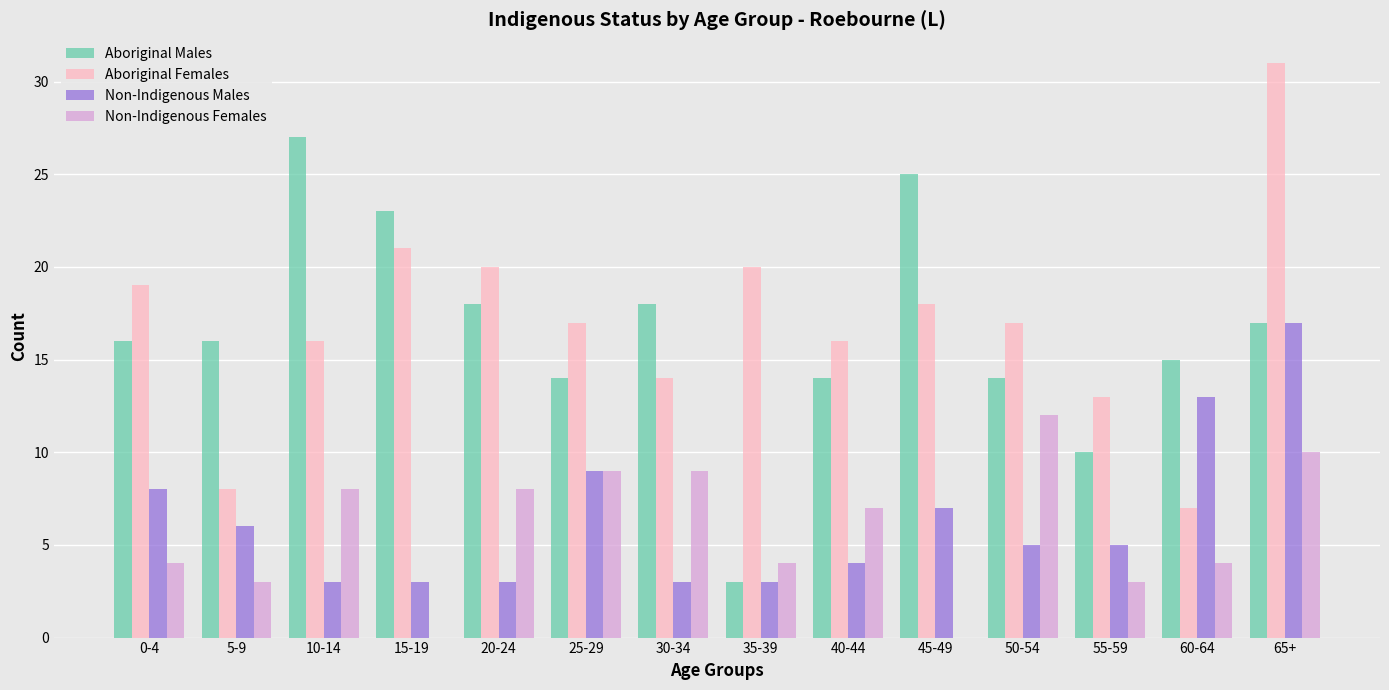

Between 10-14 and 15-19, which series saw the biggest shift?

Non-Indigenous Females